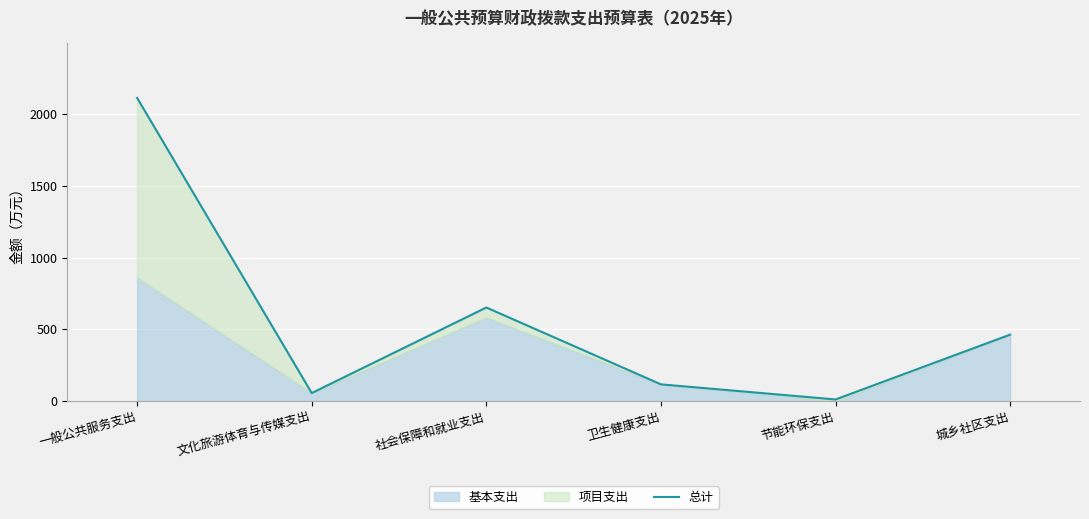

Approximately how many times larger is the value at 节能环保支出 compared to 文化旅游体育与传媒支出?

0.2